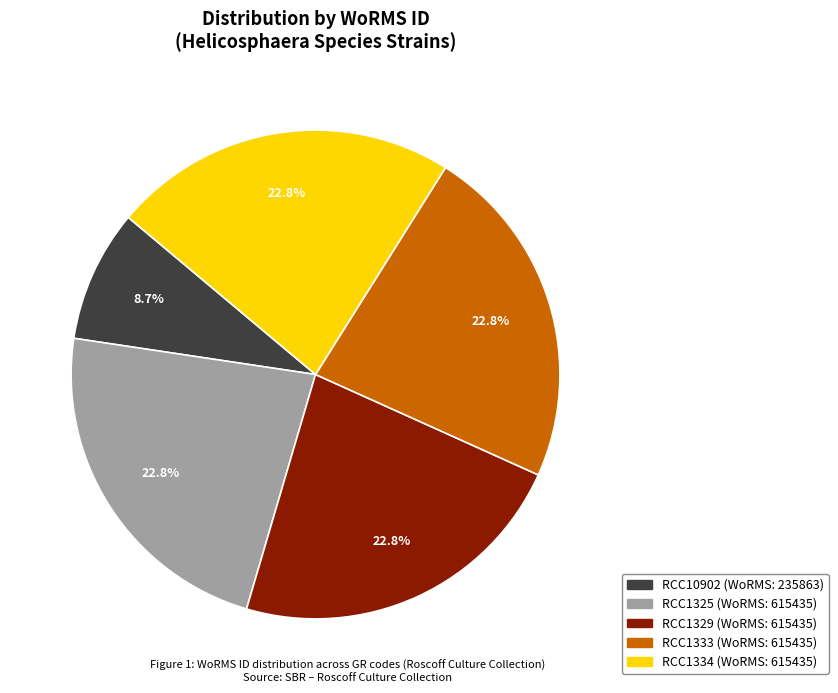

What portion of the pie excludes RCC1329?

77.2%